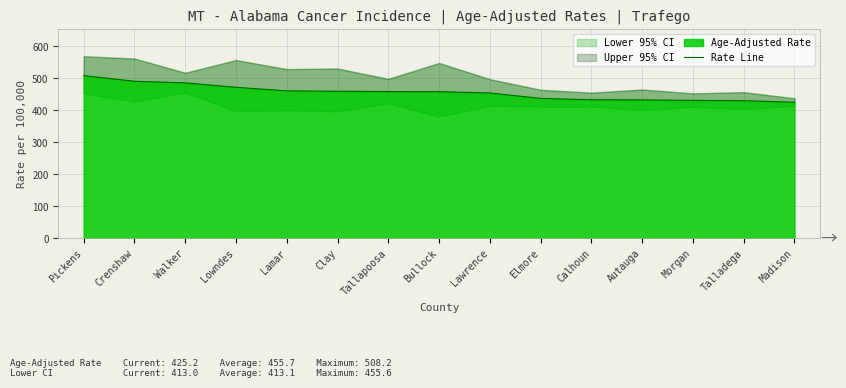

List the labels in order of value, smallest first.

Madison, Talladega, Morgan, Autauga, Calhoun, Elmore, Lawrence, Bullock, Tallapoosa, Clay, Lamar, Lowndes, Walker, Crenshaw, Pickens